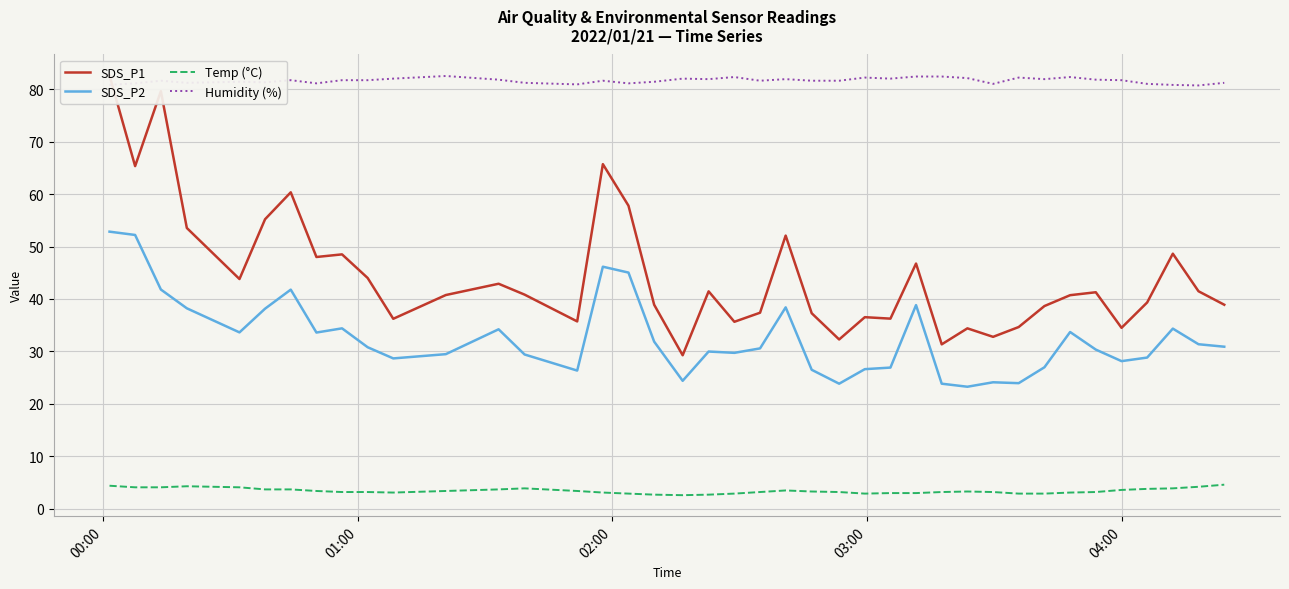

How many values in the Temp (°C) series are below 3?

8